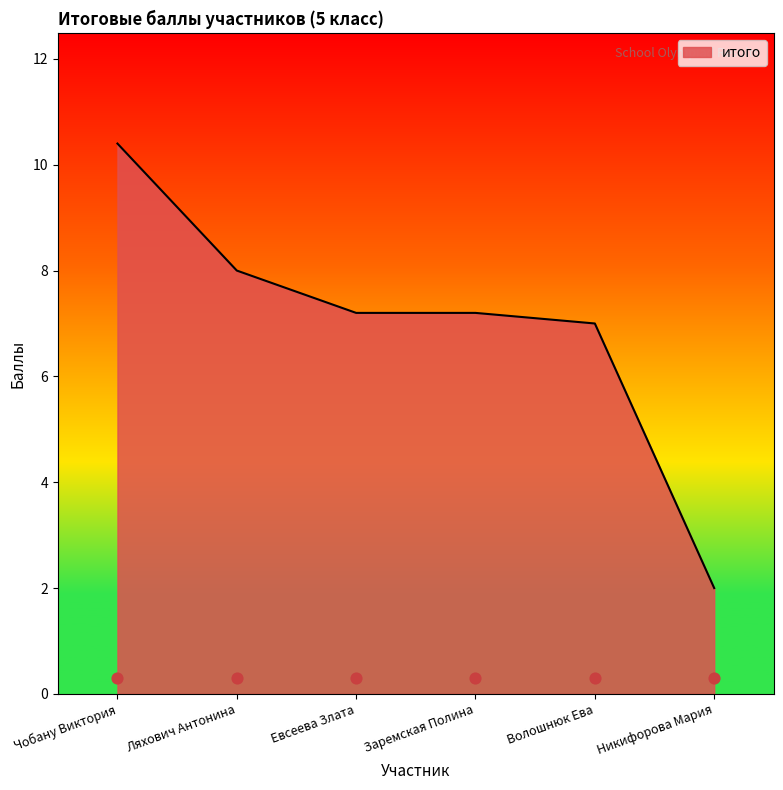

Between Волошнюк Ева and Евсеева Злата, which is larger?

Евсеева Злата